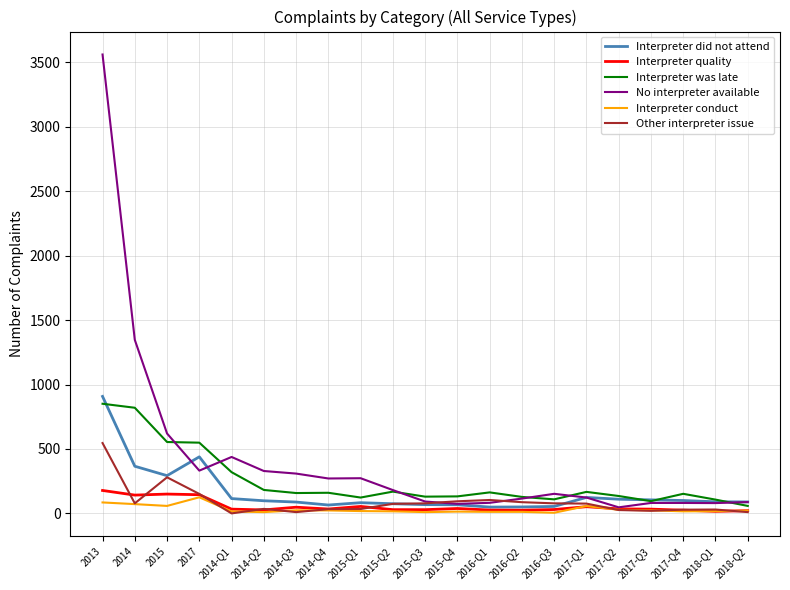

What is the sum of the No interpreter available values at 2014-Q4 and 2015-Q1?

544